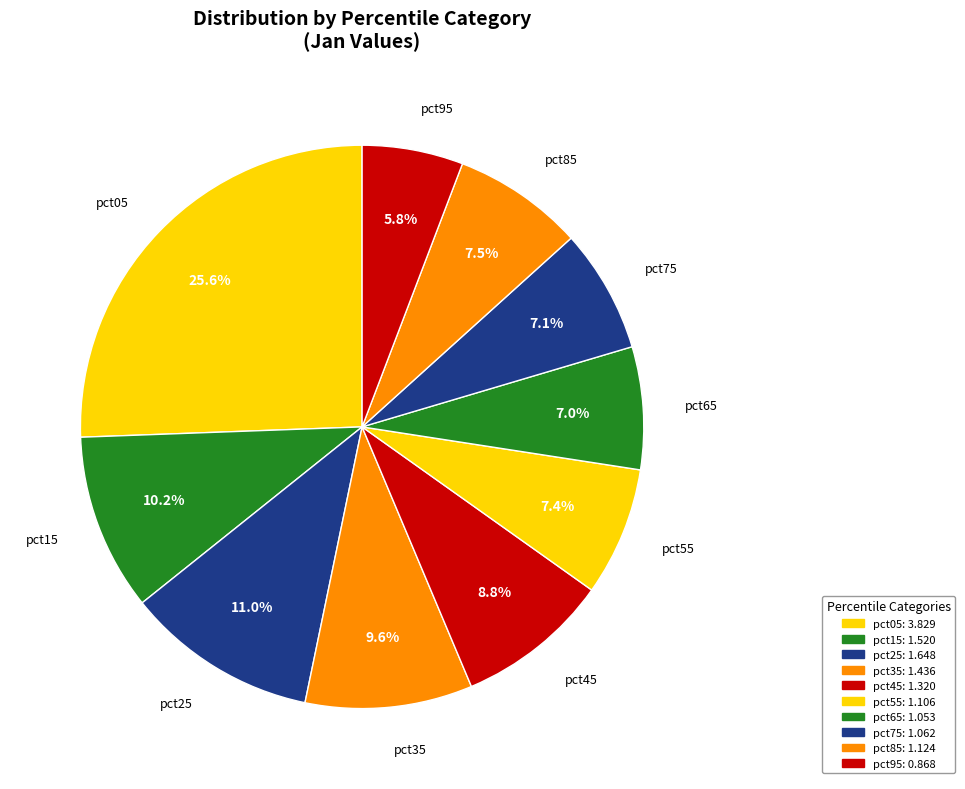

Is there any slice that represents more than half of the pie?

No